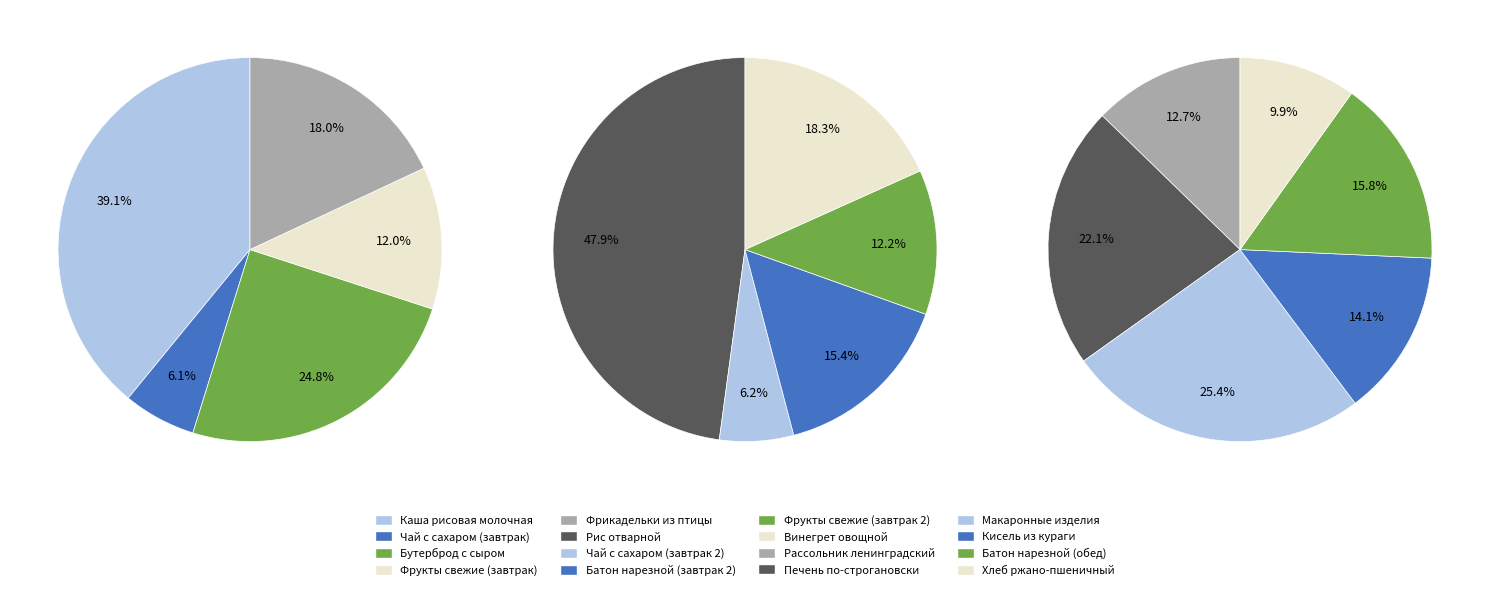

How many segments does this pie chart have?

16